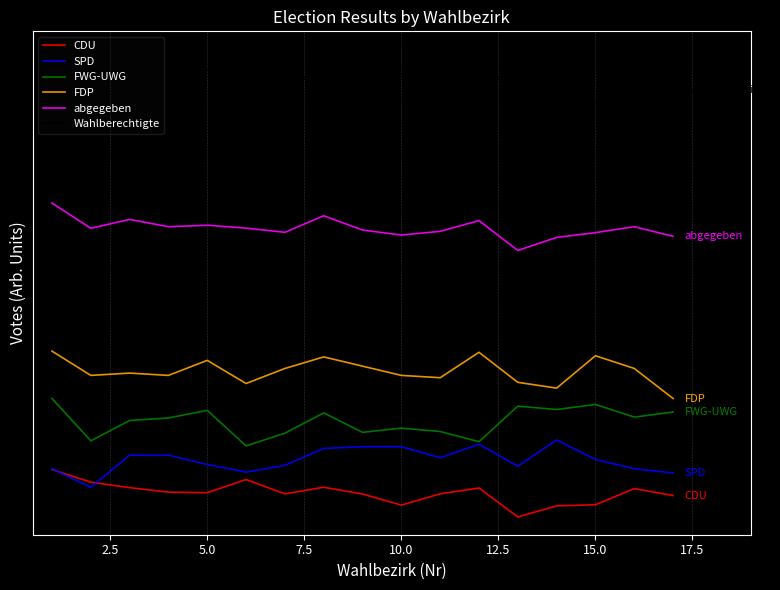

What are all the series names shown in the legend?

CDU, SPD, FWG-UWG, FDP, abgegeben, Wahlberechtigte